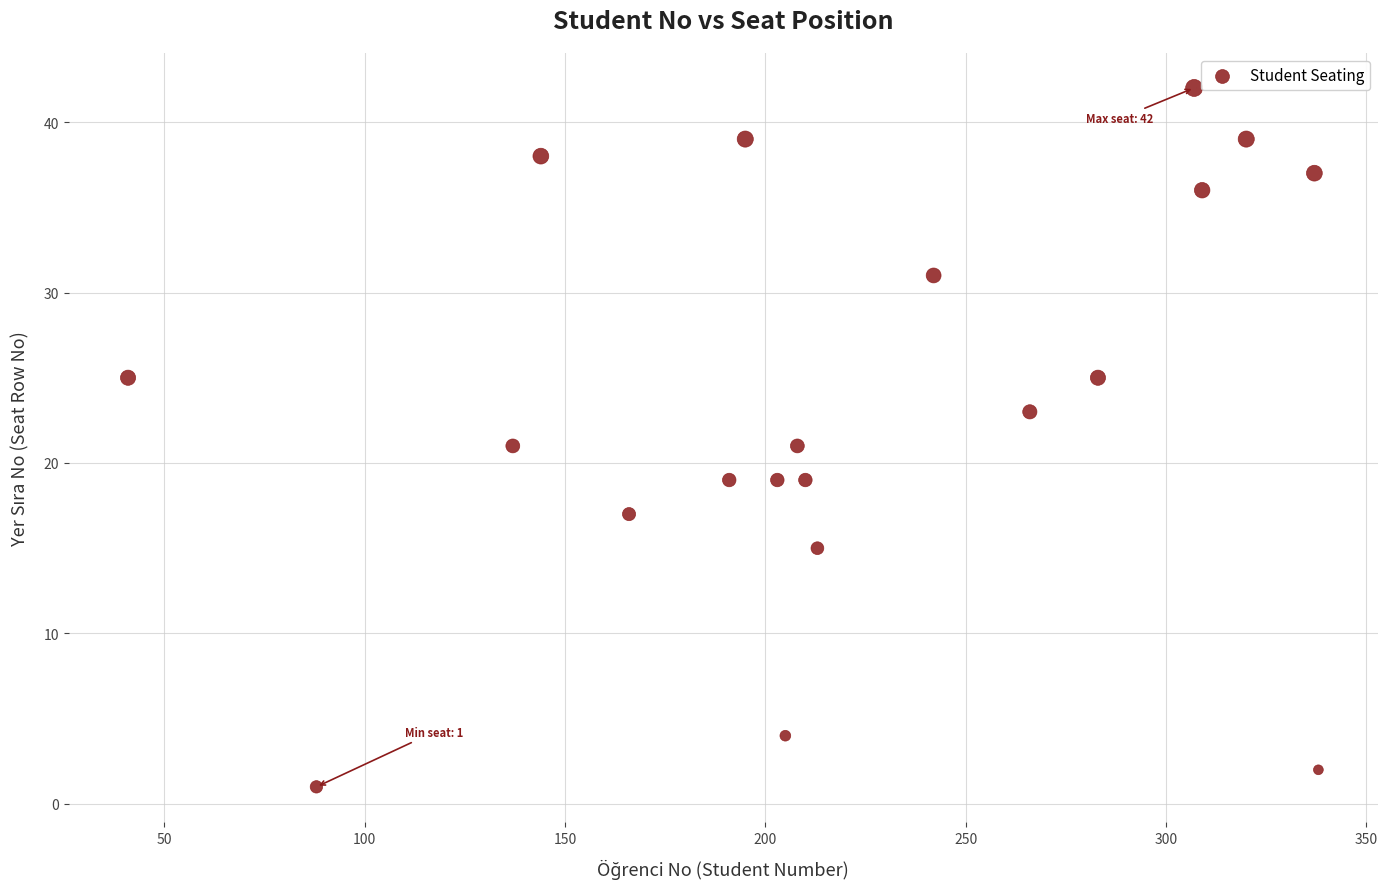

What is the range of Y values (max minus min)?

41